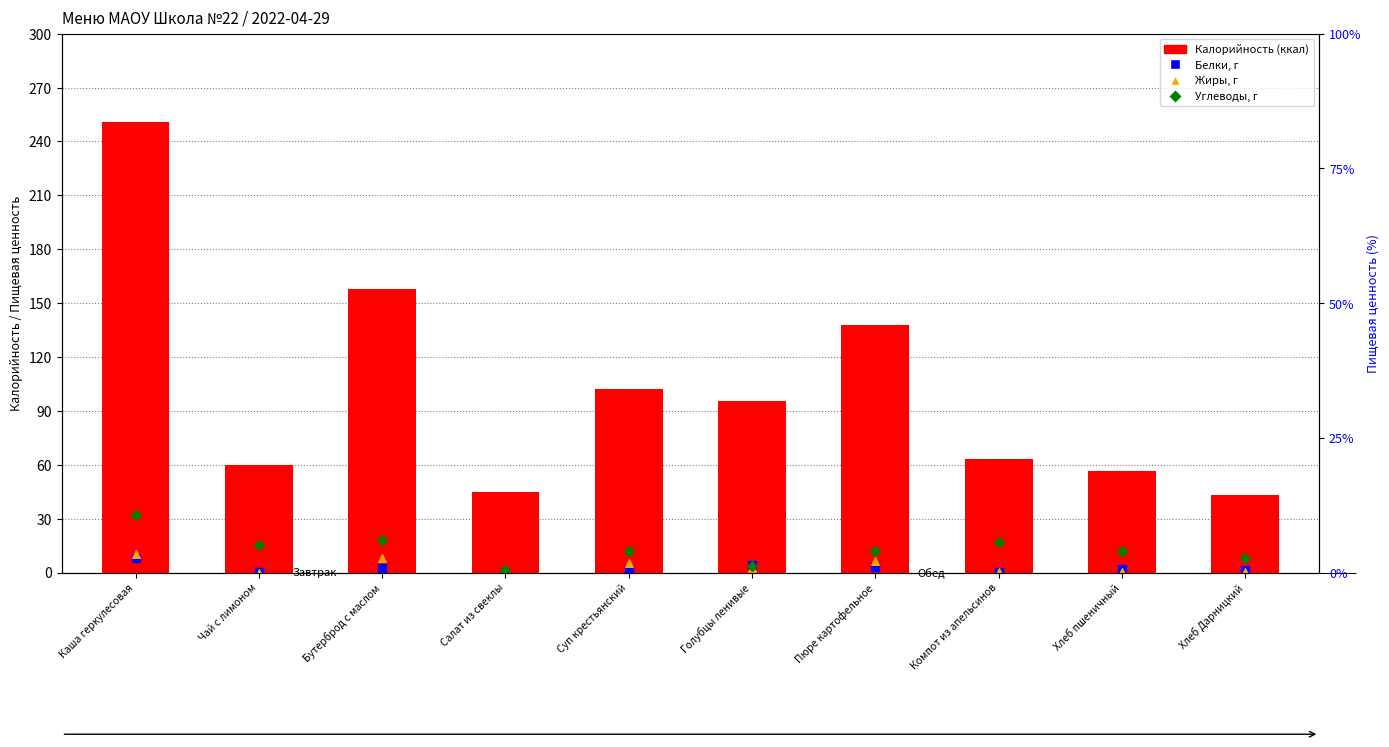

Which series contains the highest Y value?

Калорийность (ккал)